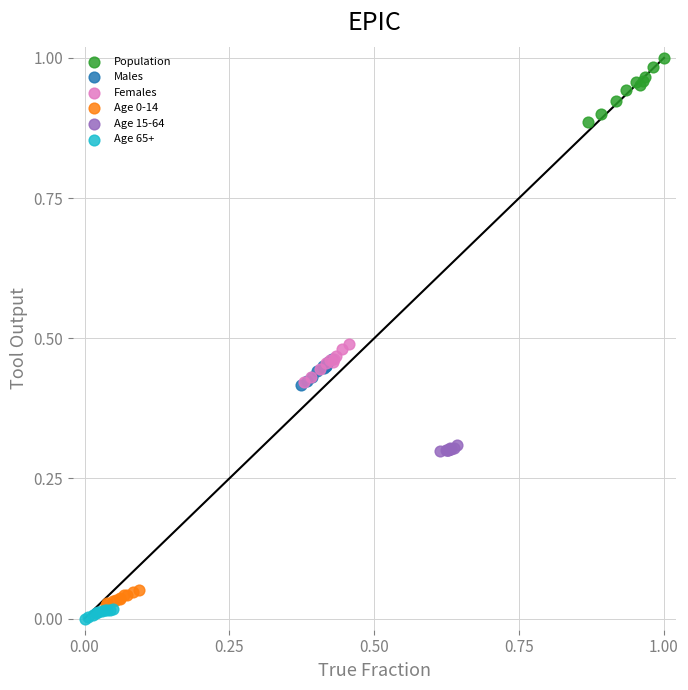

Which series has the largest Y range (max minus min)?

Population